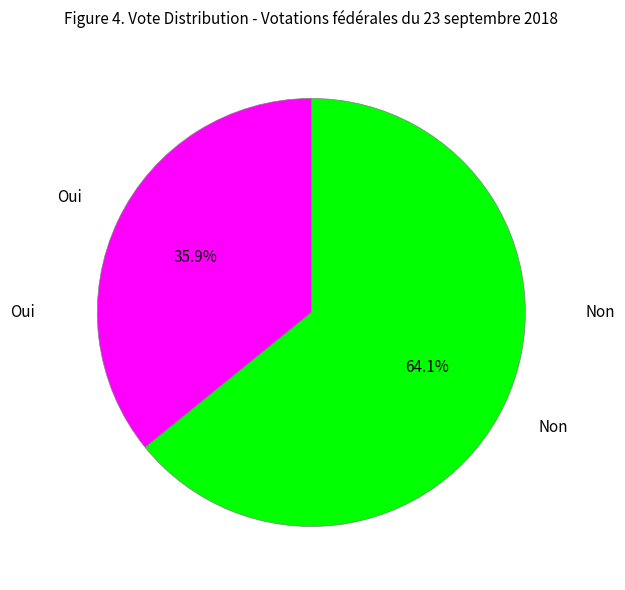

Rank the categories by value from highest to lowest.

Non, Oui